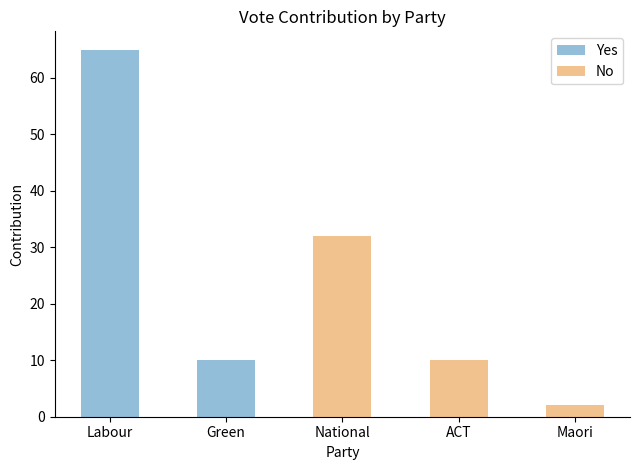

What is the total value across all series at Green?

10